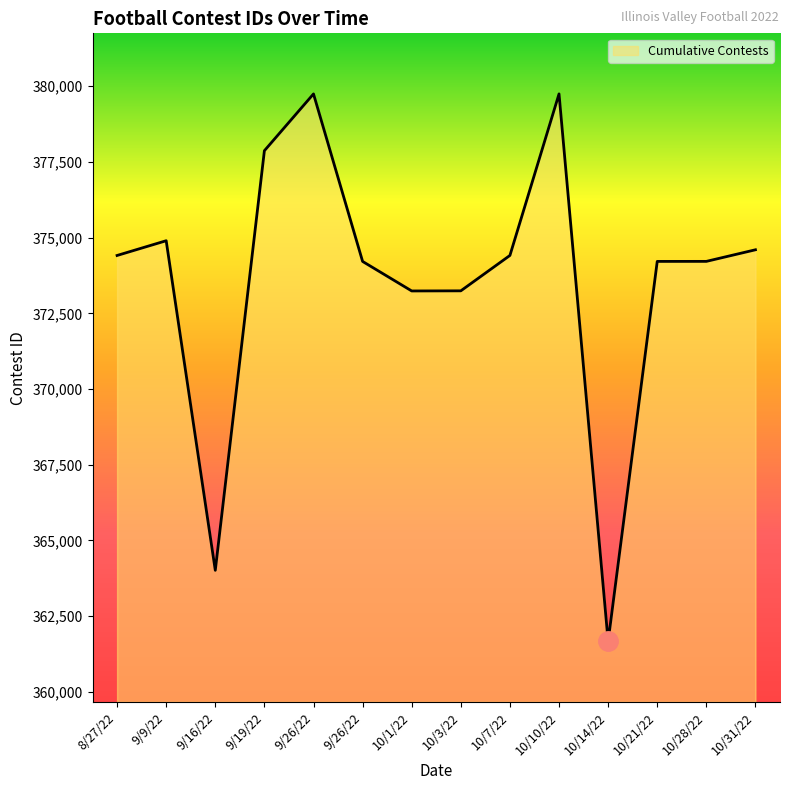

What is the greatest value displayed?

379747